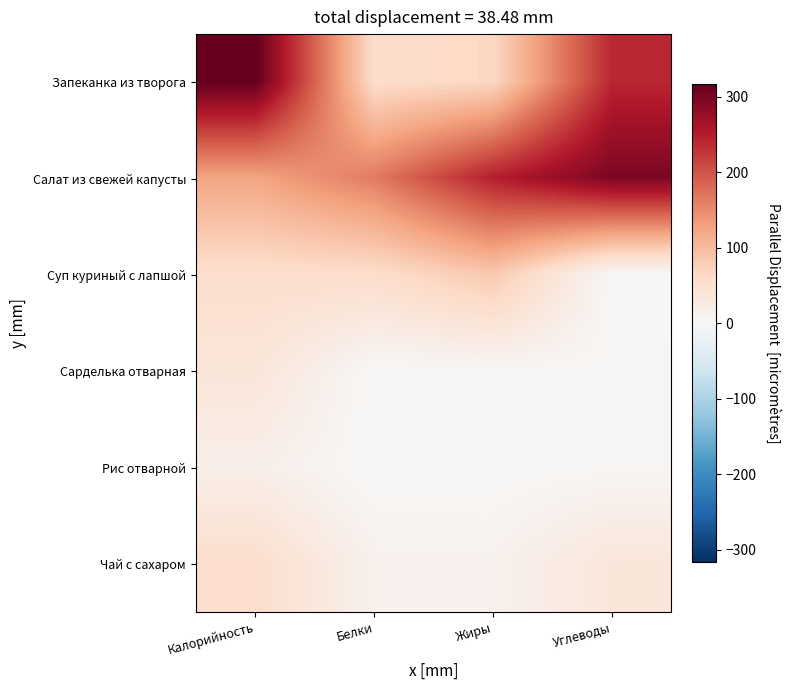

Reading left to right, transcribe all the data shown in this chart.

Запеканка из творога: Калорийность=317.0	Белки=56.8	Жиры=65.5	Углеводы=240.0
Салат из свежей капусты: Калорийность=125.0	Белки=164.2	Жиры=247.0	Углеводы=298.5
Суп куриный с лапшой: Калорийность=54.0	Белки=56.8	Жиры=85.6	Углеводы=0.0
Сарделька отварная: Калорийность=38.7	Белки=0.2	Жиры=1.9	Углеводы=3.6
Рис отварной: Калорийность=18.5	Белки=0.0	Жиры=0.7	Углеводы=4.2
Чай с сахаром: Калорийность=54.2	Белки=14.0	Жиры=12.9	Углеводы=37.3